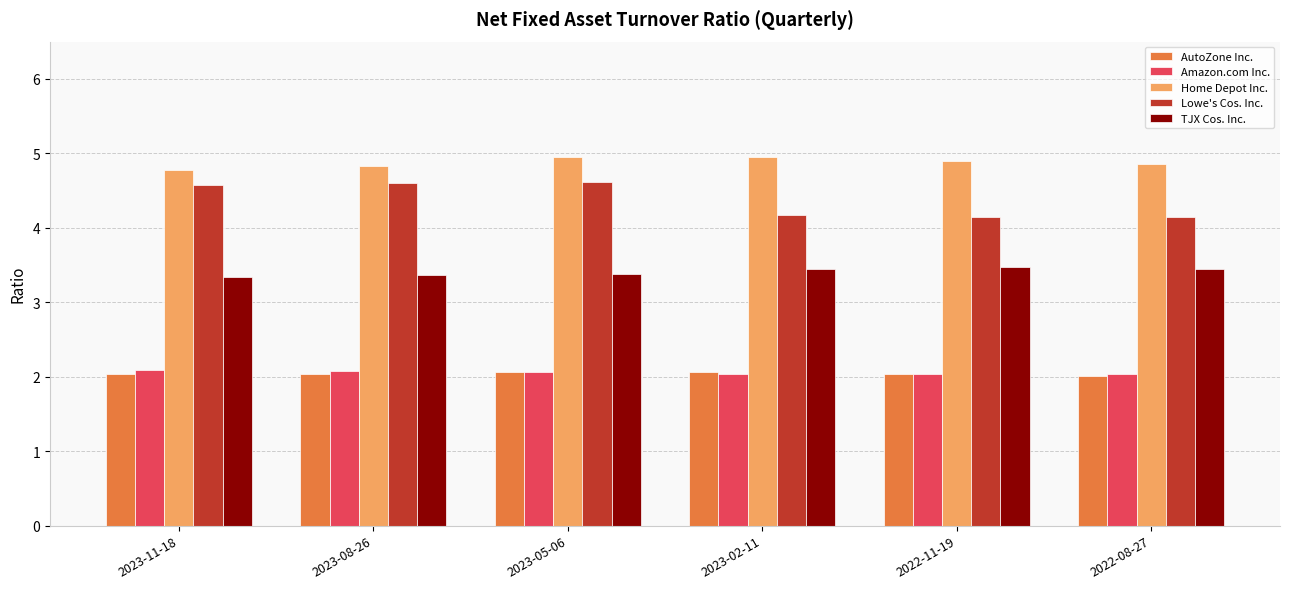

Is the value of Home Depot Inc. at 2023-08-26 greater than the value of TJX Cos. Inc. at 2023-11-18?

Yes